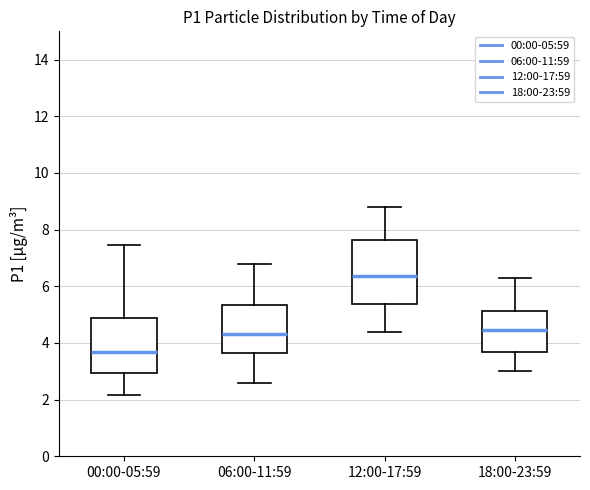

Where is the lower edge of the box for 18:00-23:59 on the y-axis? The values are not printed on the chart, so give them approximately, as read against the axis.

3.6